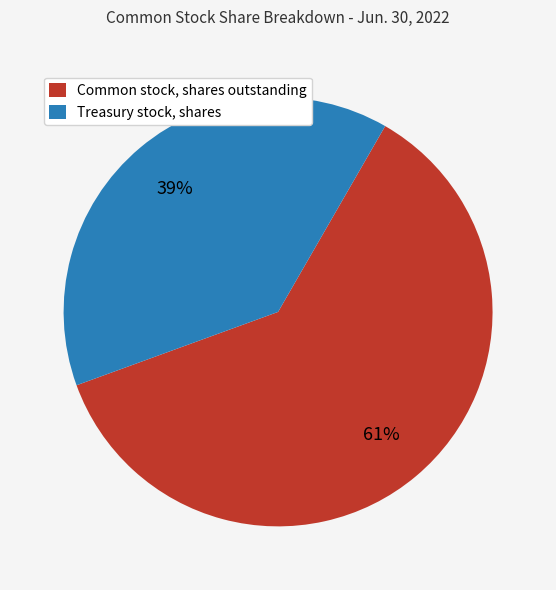

Does Treasury stock, shares represent more than half of the total?

No